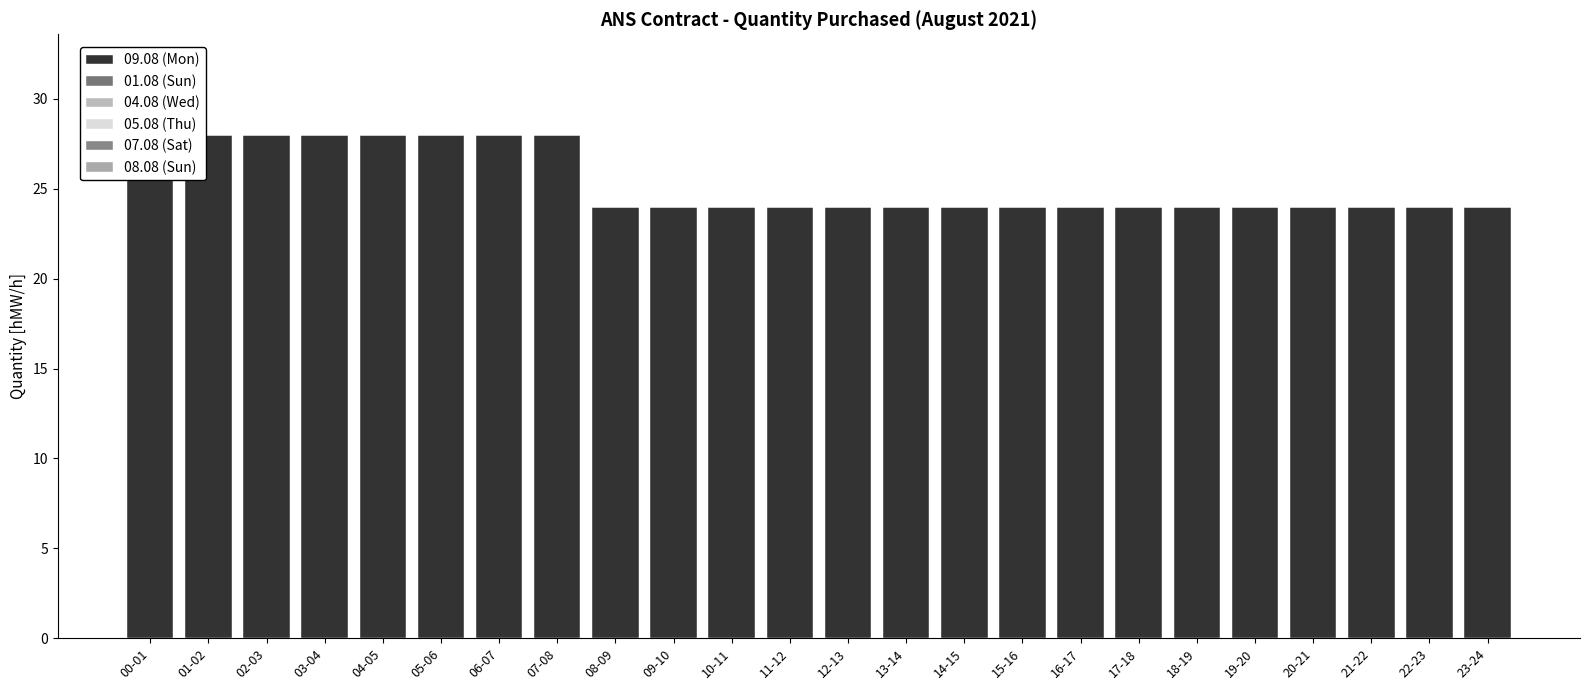

Which series has the largest range (max minus min)?

09.08 (Mon)